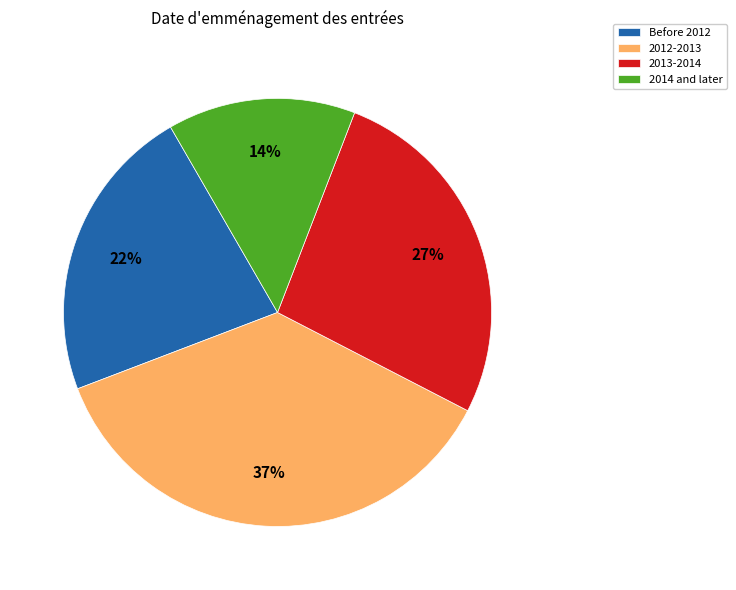

Which slice is the smallest?

2014 and later